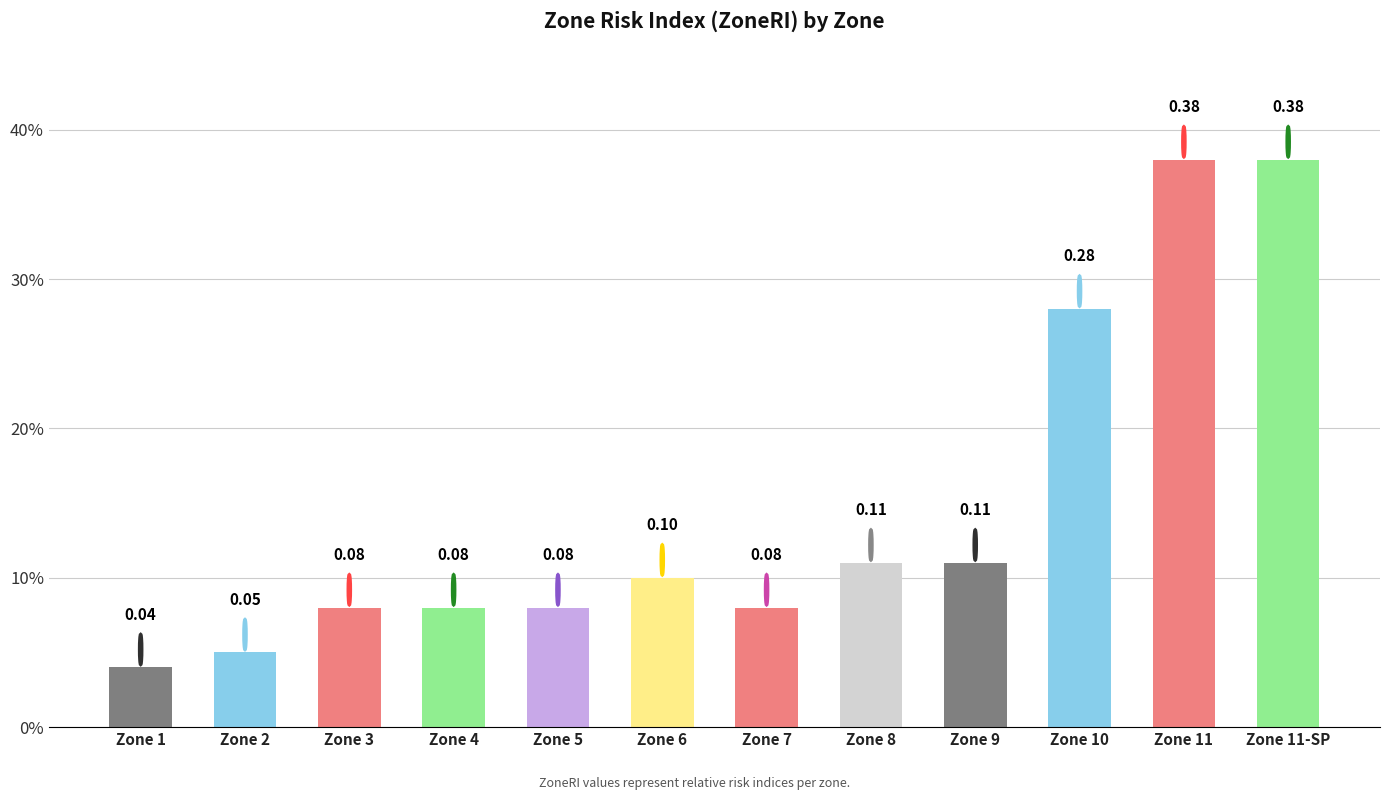

What is the sum of all values?

1.8